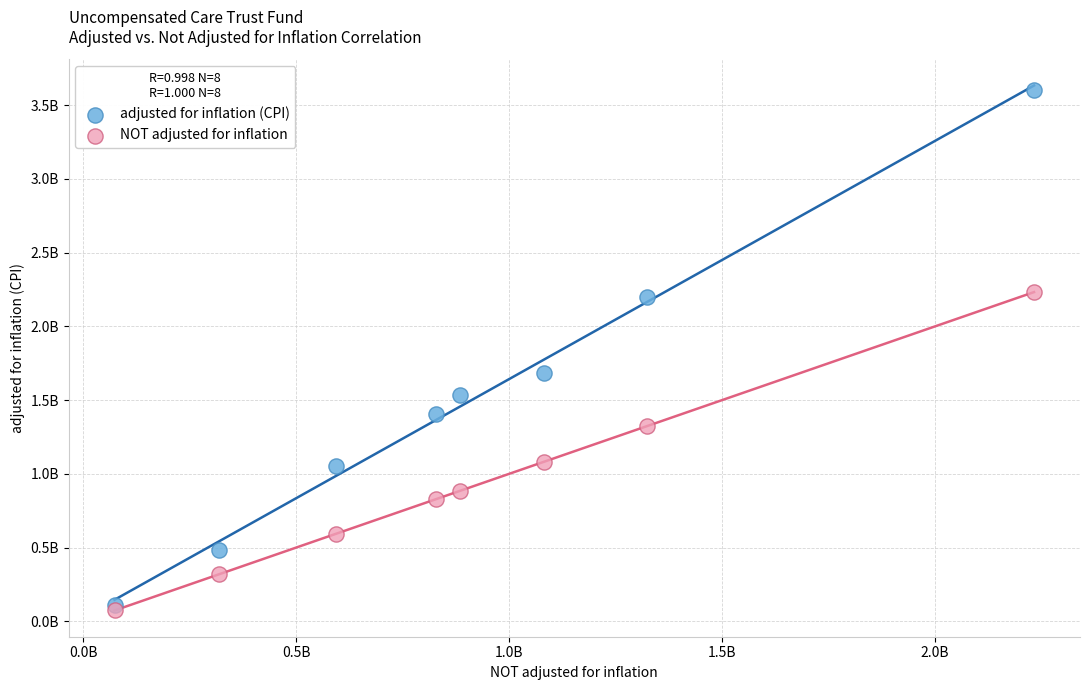

What are all the series names shown in the legend?

adjusted for inflation (CPI), NOT adjusted for inflation